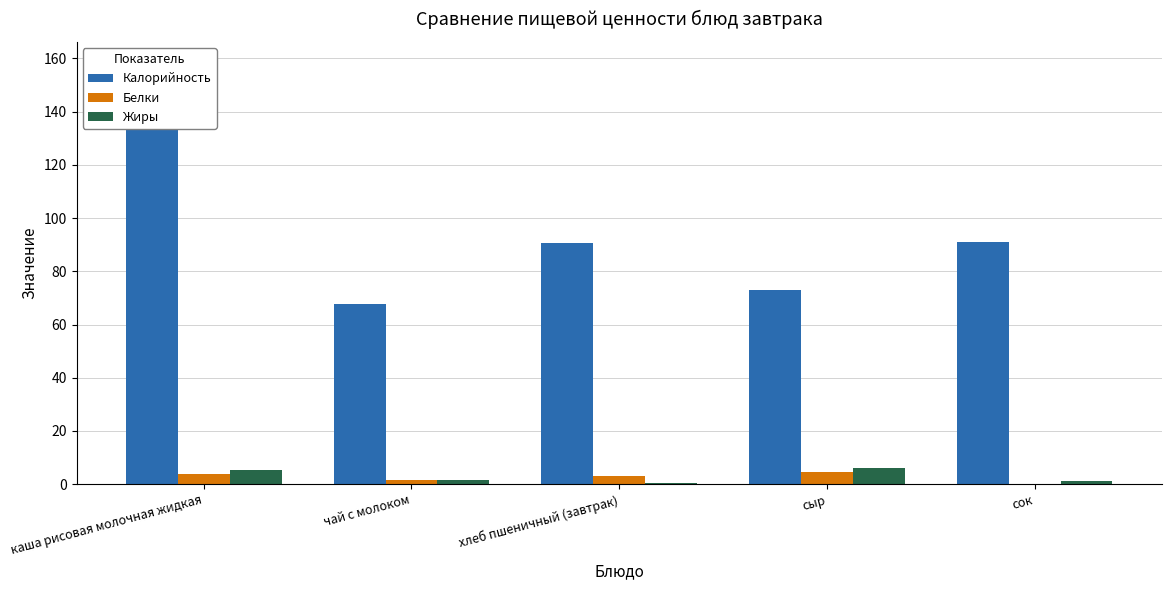

At how many categories does at least one series exceed 72?

4